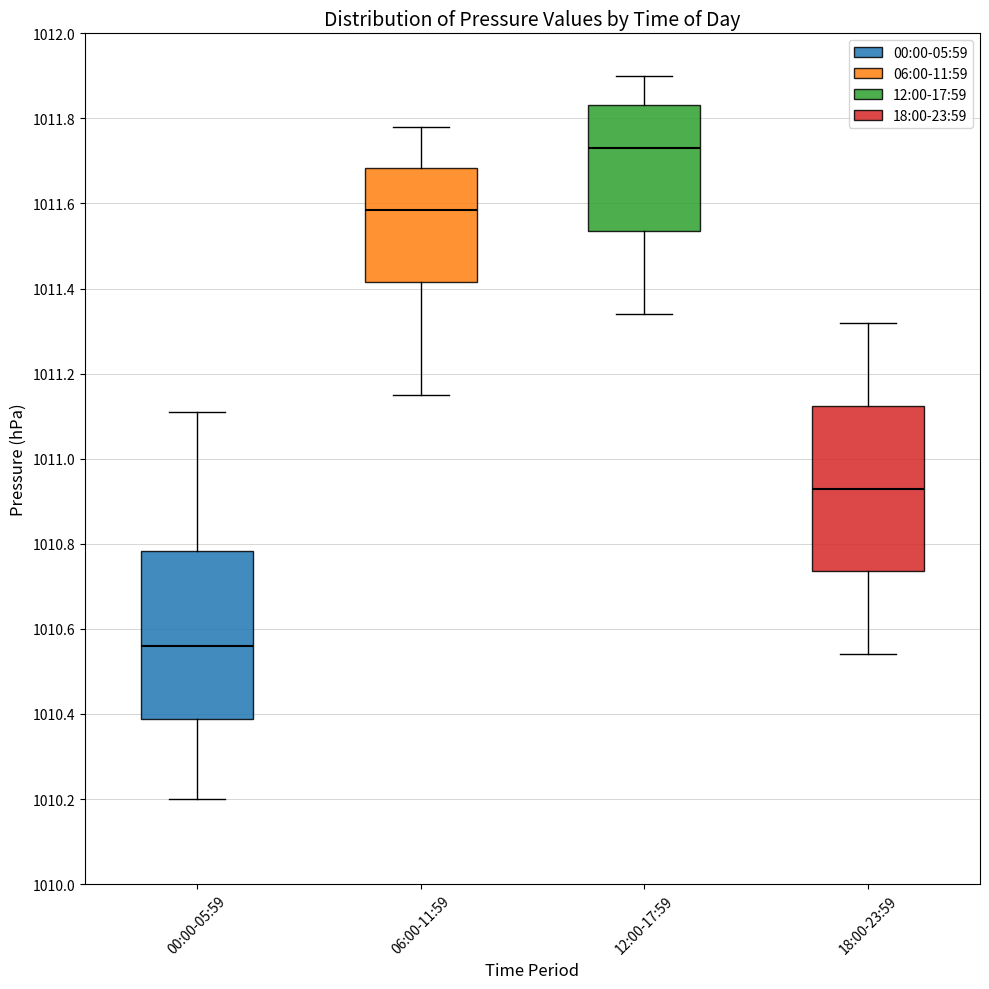

Reading left to right, read every box against the y-axis: the position of its median line, the range the box covers, and the ends of its whiskers. The values are not printed on the chart, so give them approximately, as read against the axis.

00:00-05:59: median 1010.56, box 1010.38 to 1010.78, whiskers 1010.20 to 1011.12
06:00-11:59: median 1011.58, box 1011.42 to 1011.68, whiskers 1011.16 to 1011.78
12:00-17:59: median 1011.74, box 1011.54 to 1011.84, whiskers 1011.34 to 1011.90
18:00-23:59: median 1010.94, box 1010.74 to 1011.12, whiskers 1010.54 to 1011.32